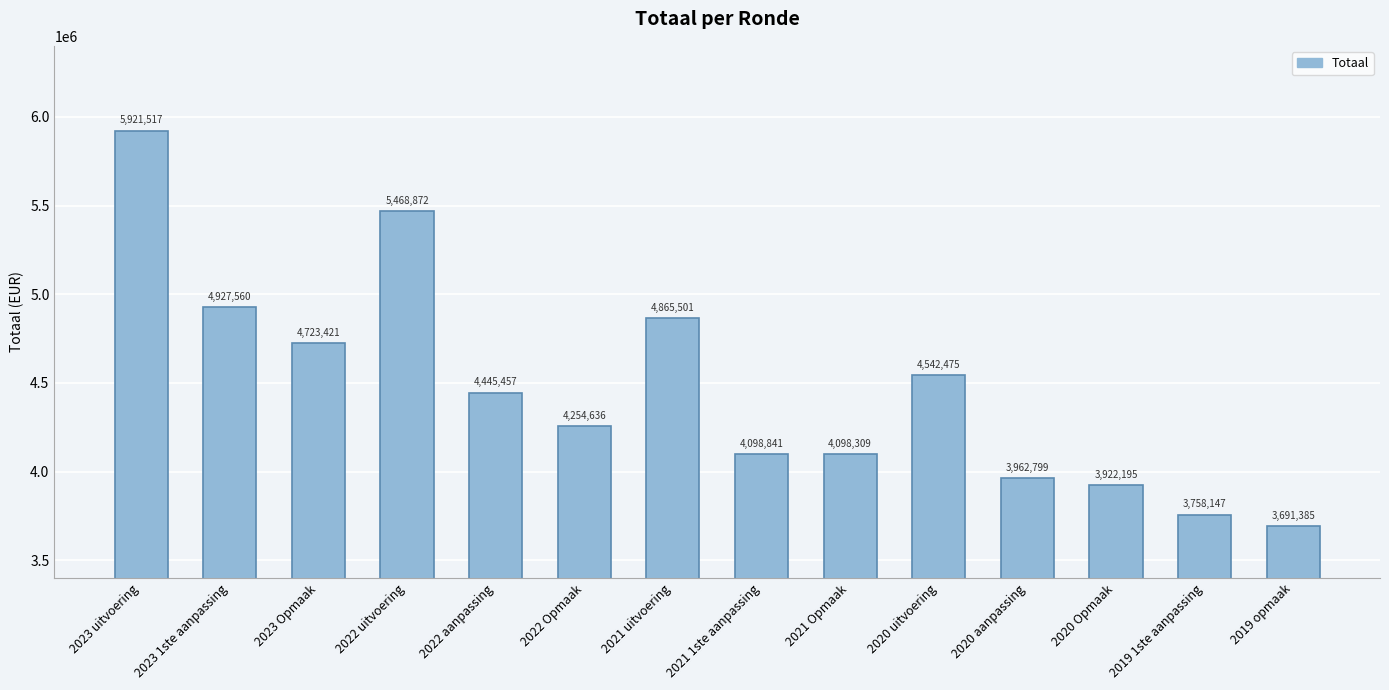

Is it true that the value at 2020 aanpassing is 2228794?

False